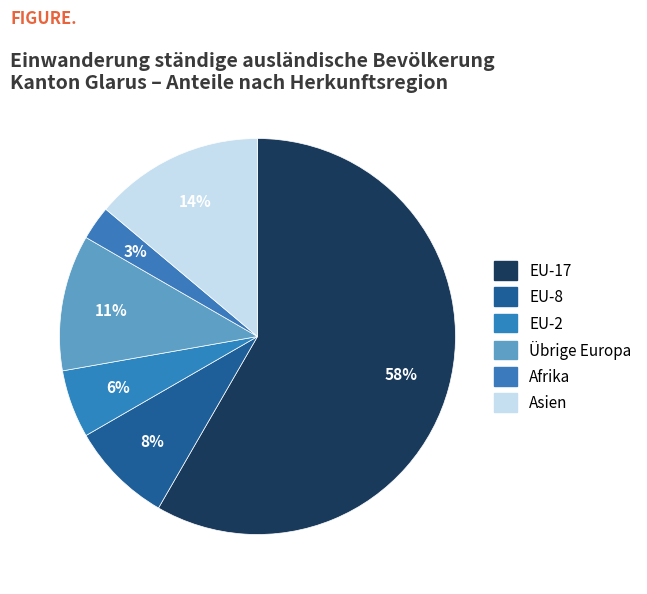

Count the number of slices in the pie.

6